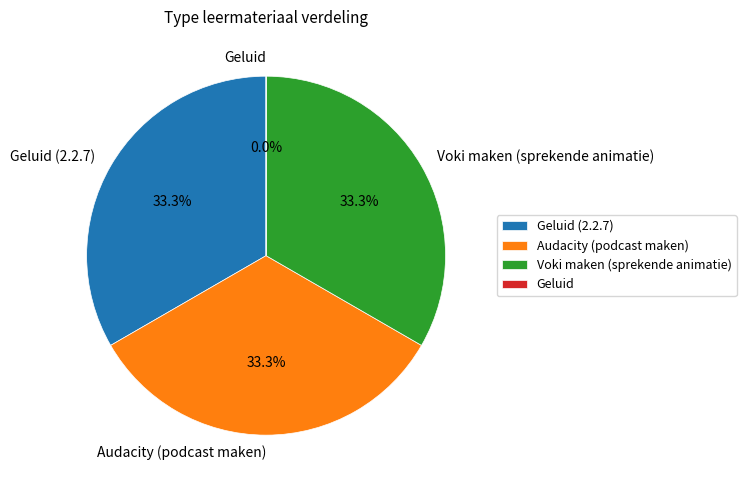

How many segments does this pie chart have?

4